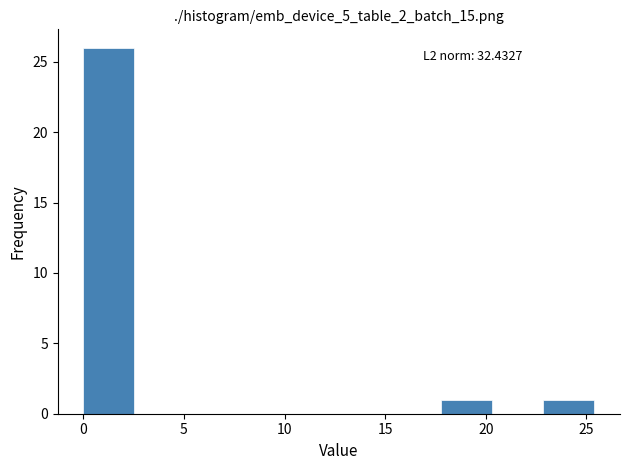

Which range on the x-axis has the tallest bar?

0.0 to 2.5